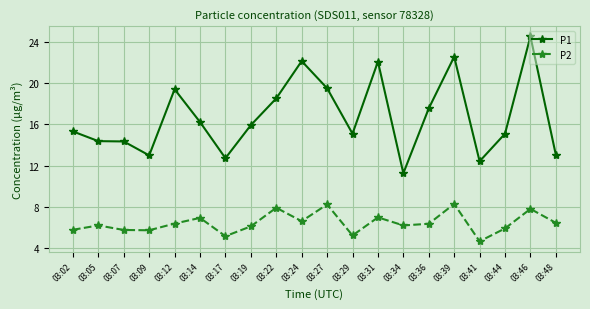

How many interior local peaks does the P2 series have?

7